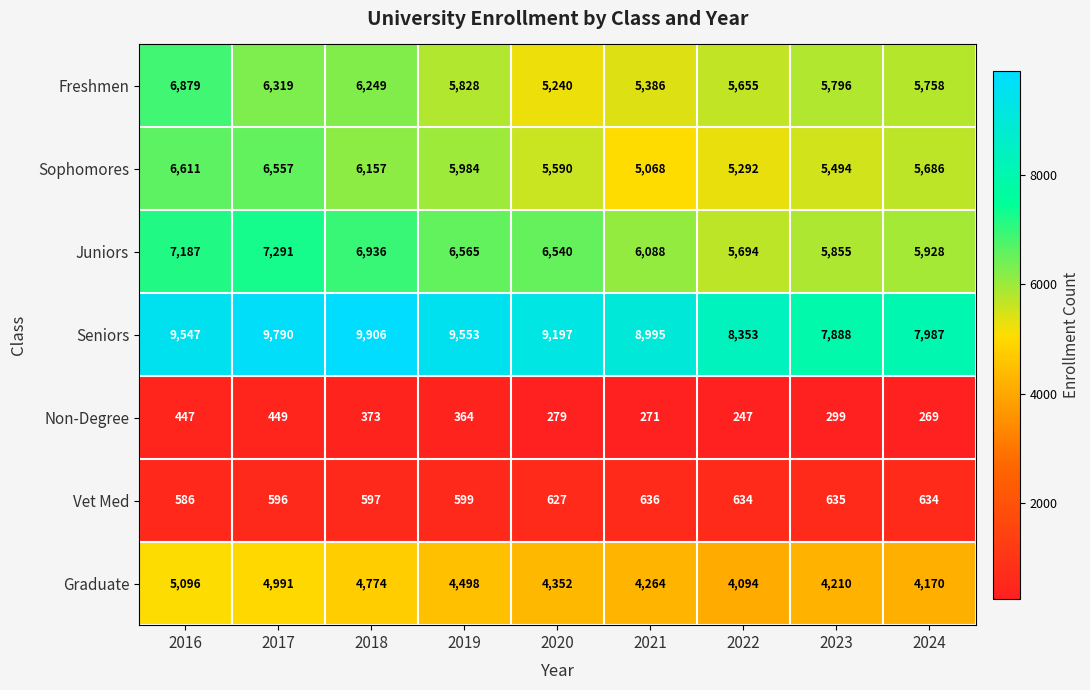

What is the difference between the maximum and minimum values in the Vet Med series?

50